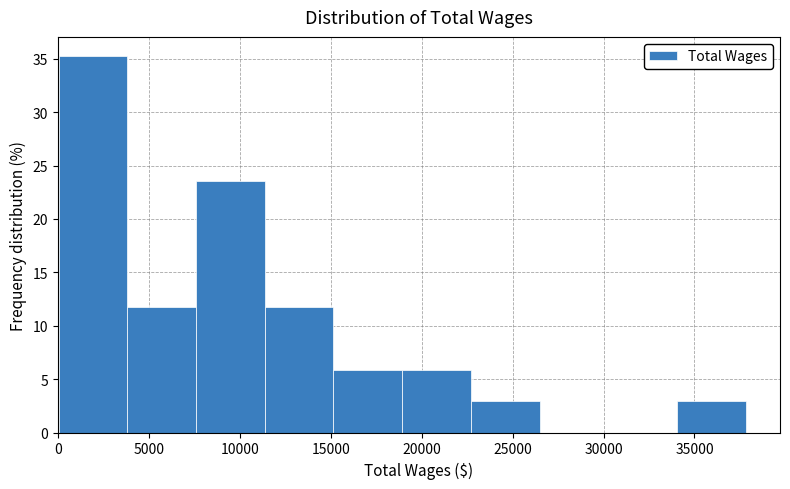

What is the height of the bar covering 34000 to 38000 on the x-axis? Neither the bar edges nor the heights are printed on the chart, so give them approximately, as read against the axes.

3.0